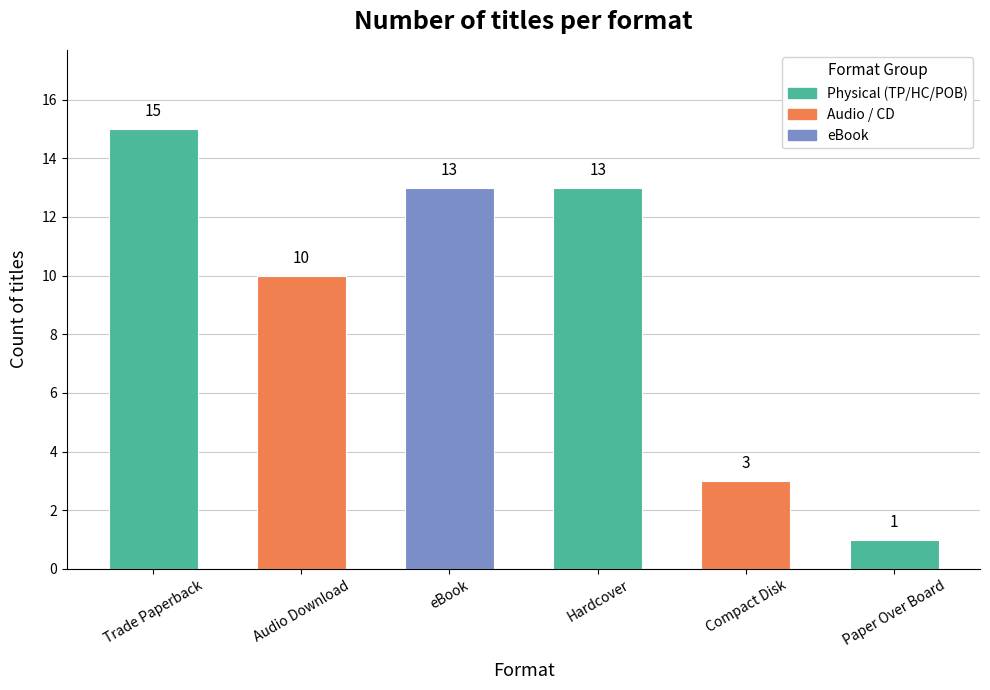

True or false: the data shows 23 at eBook.

False